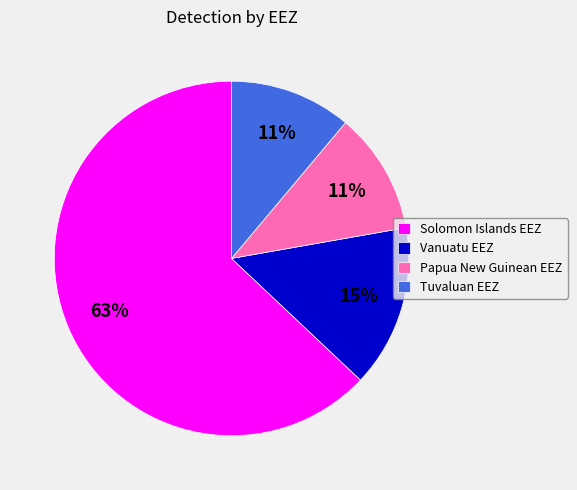

True or false: Solomon Islands EEZ accounts for 63% of the total.

True